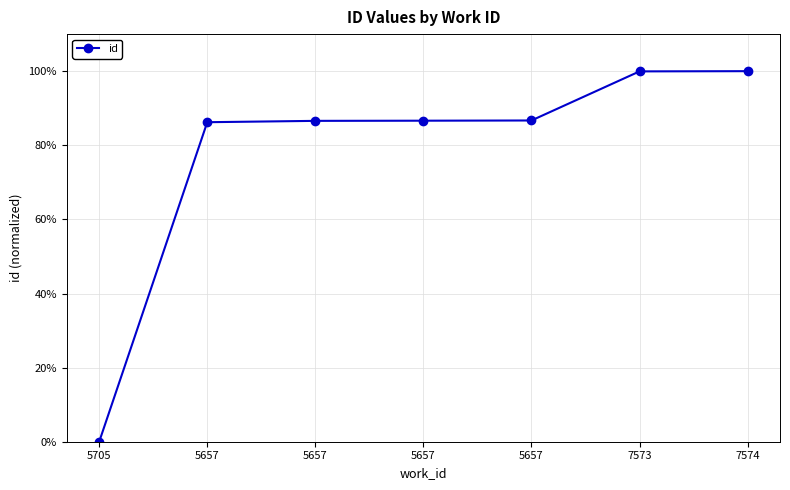

Reading left to right, what are all the values shown in this chart?

5705=0.0	5657=86.2	5657=86.6	5657=86.6	5657=86.7	7573=99.9	7574=100.0